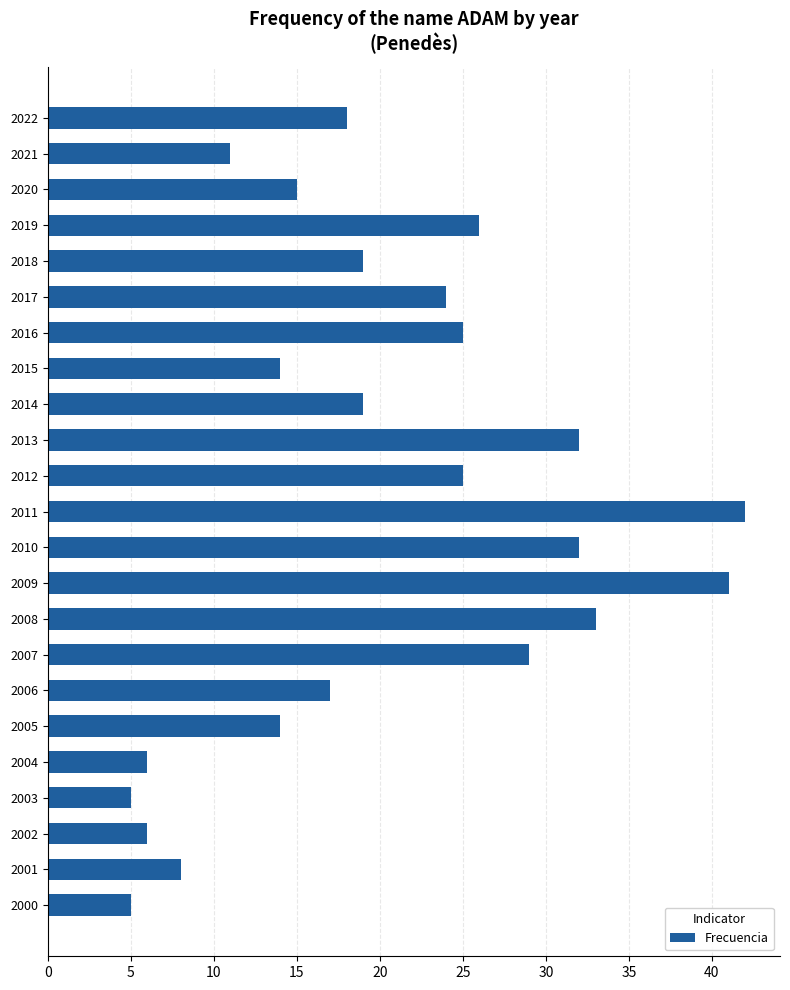

At which label is the value closest to 23?

2017